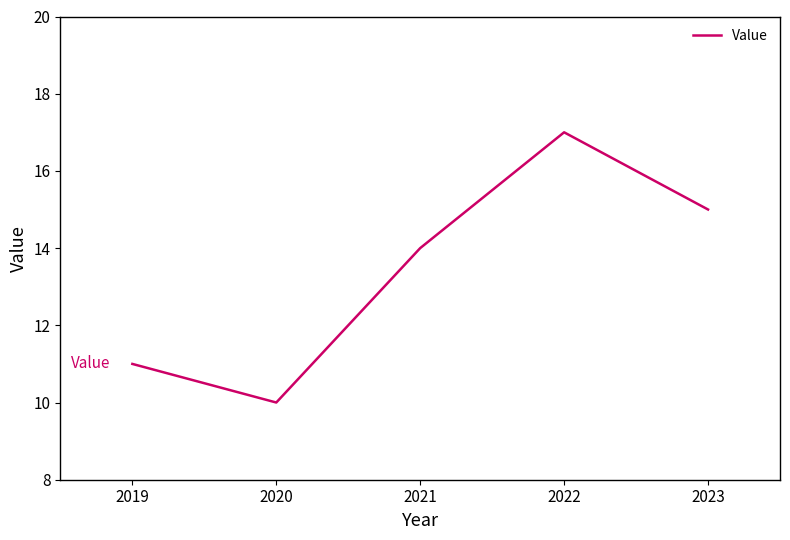

Rank the categories by value from highest to lowest.

2022, 2023, 2021, 2019, 2020